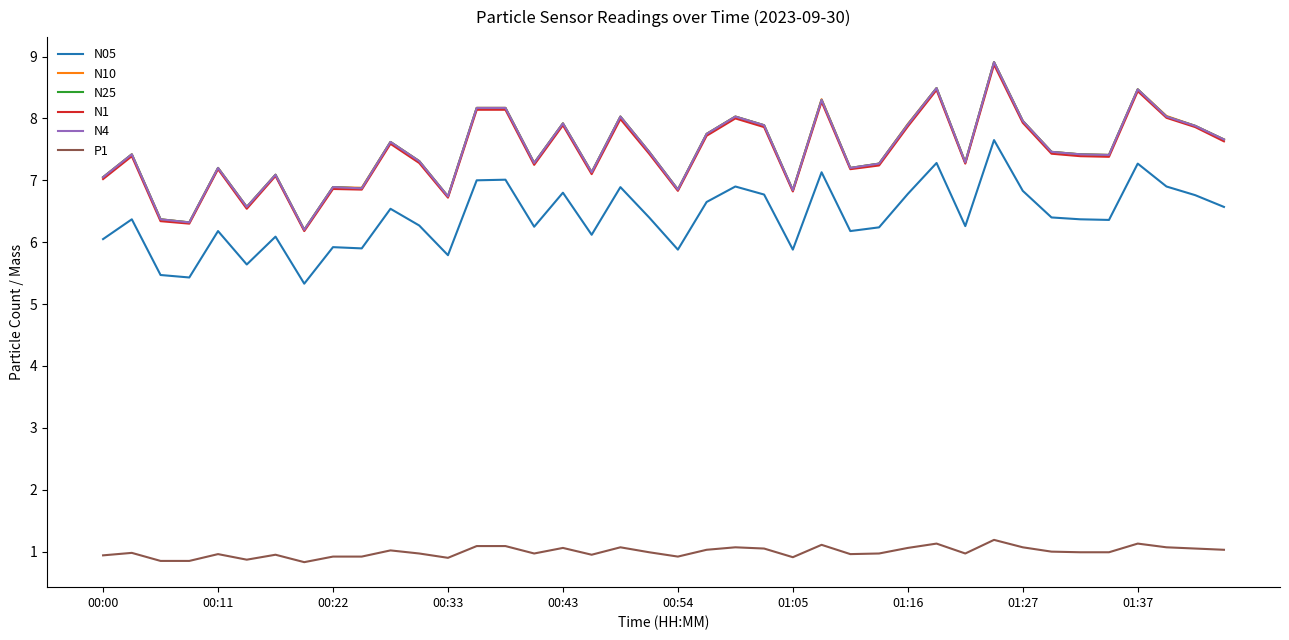

Is this an area chart (filled region under the line)?

No